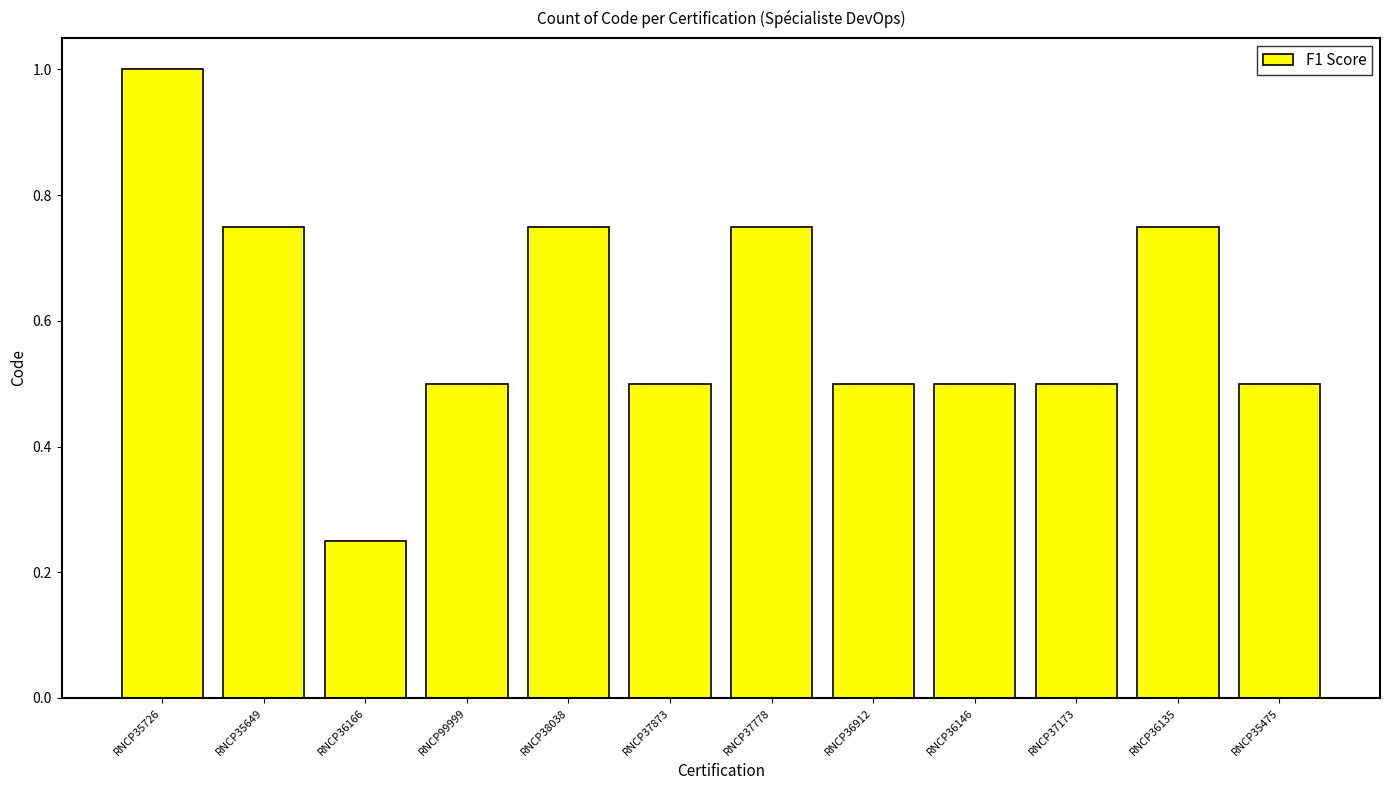

The chart shows a value of 0.5 at RNCP37173. True or false?

True